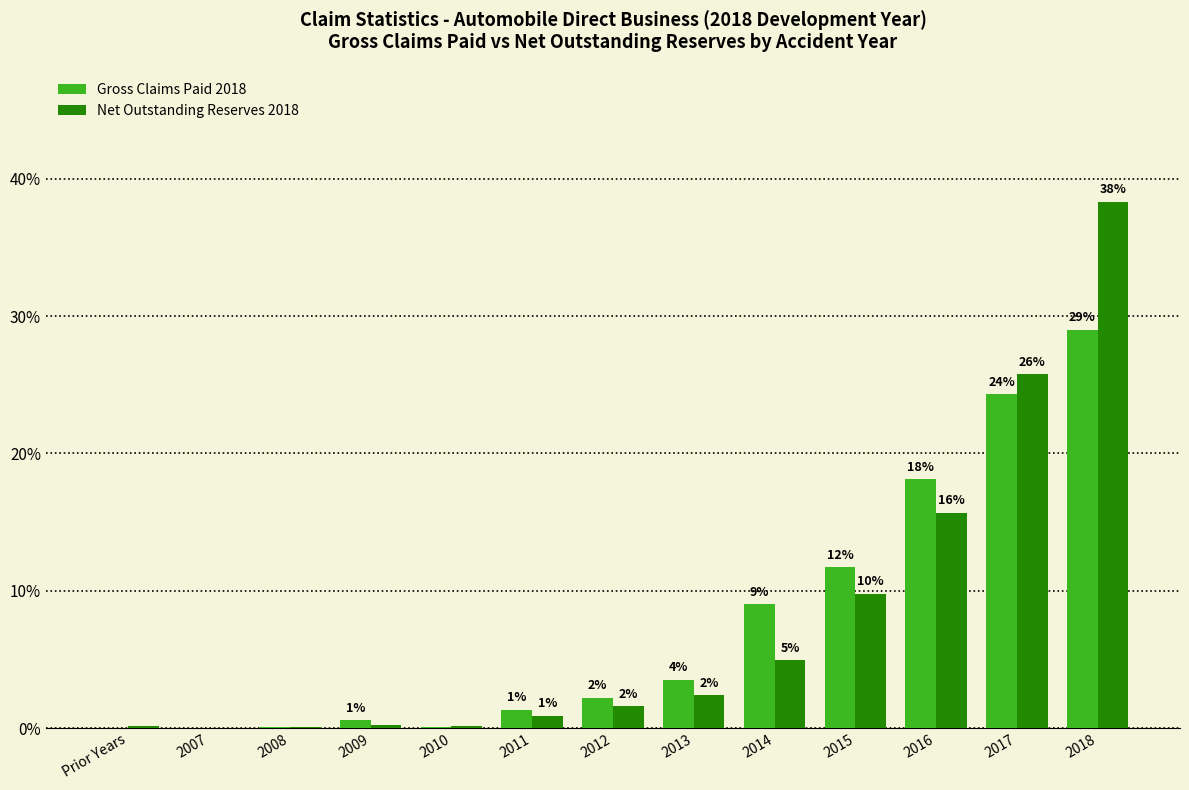

What is the maximum value for Gross Claims Paid 2018?

29.0